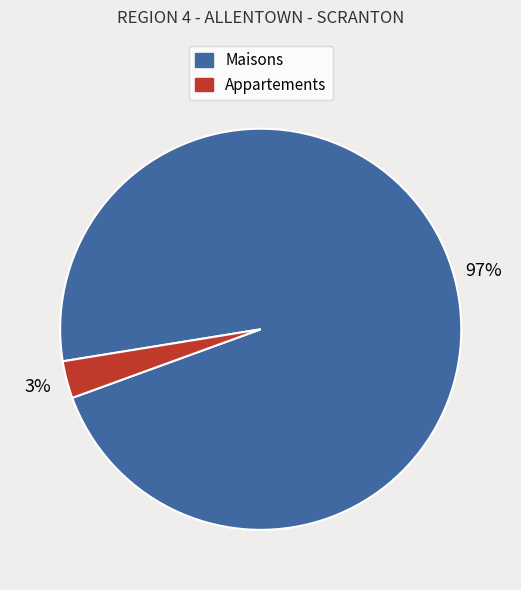

Is there any slice that represents more than half of the pie?

Yes